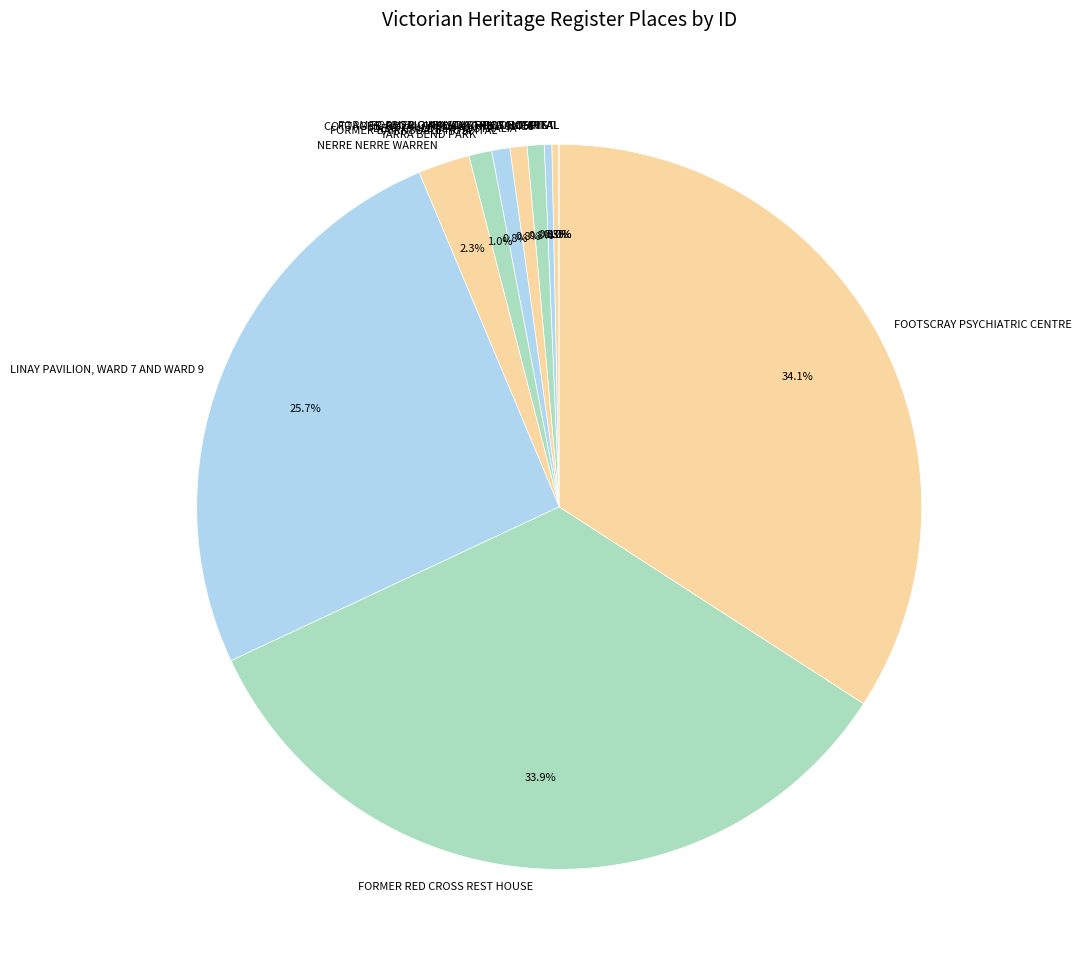

Is NERRE NERRE WARREN the majority of the pie?

No